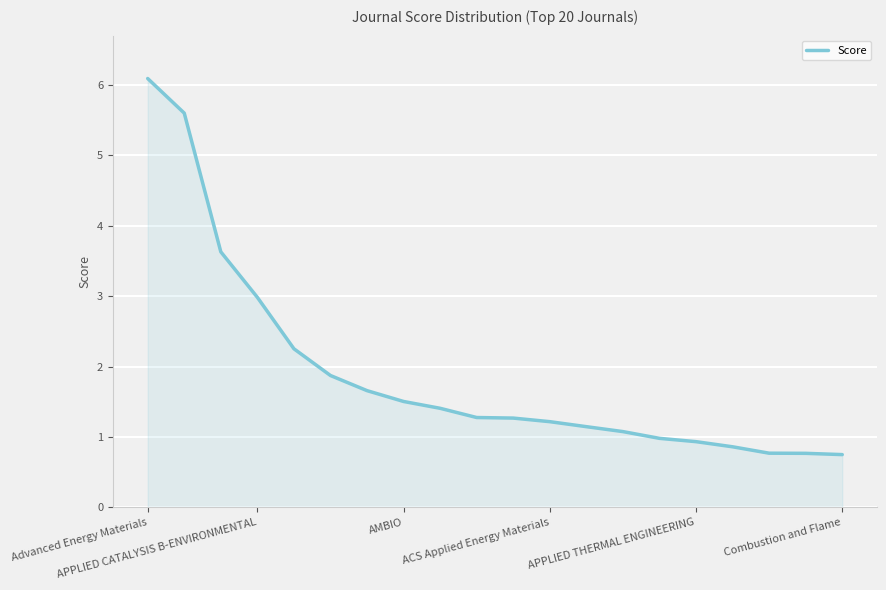

What is the smallest value displayed?

0.7